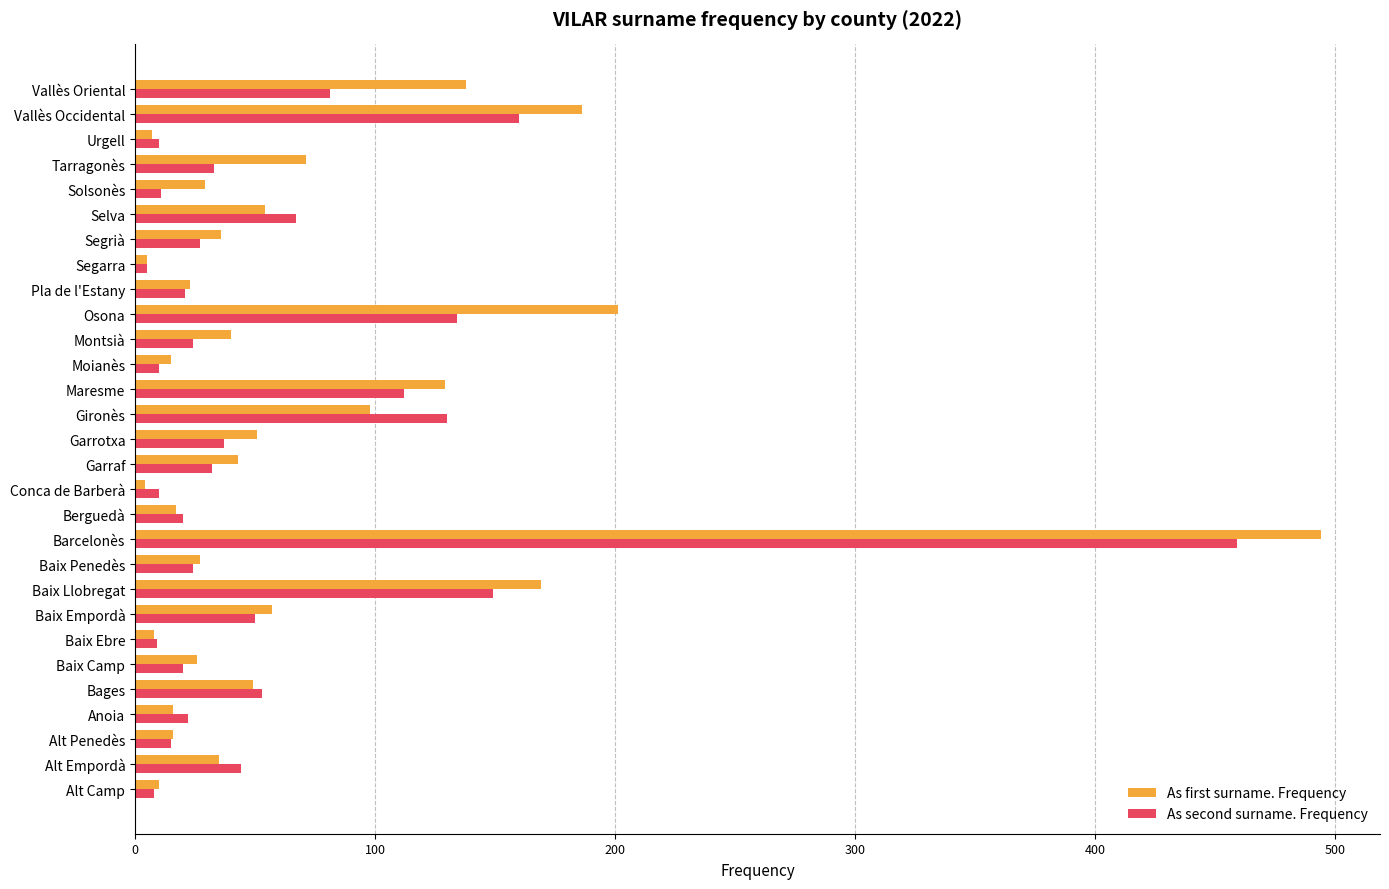

Which series has the largest range (max minus min)?

As first surname. Frequency